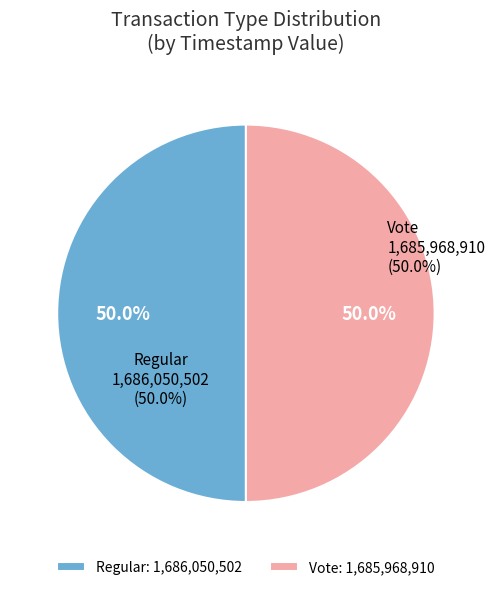

To the nearest percent, what is the combined percentage of Vote and Regular?

100%